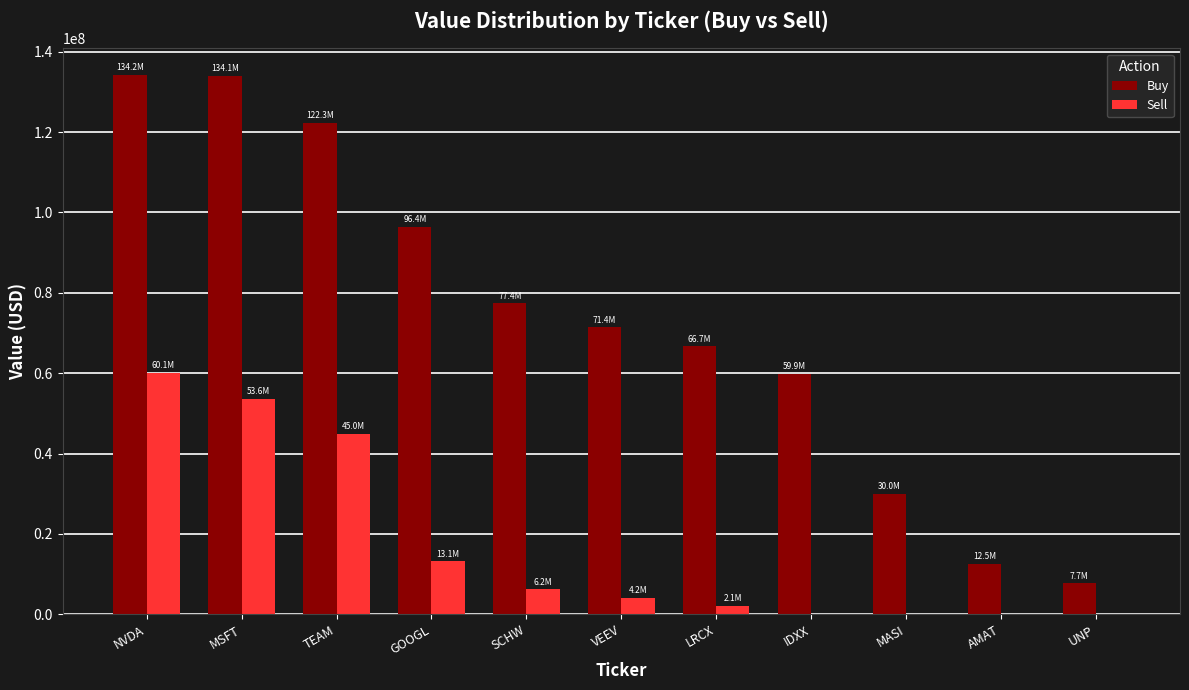

Between VEEV and AMAT, which series saw the biggest shift?

Buy